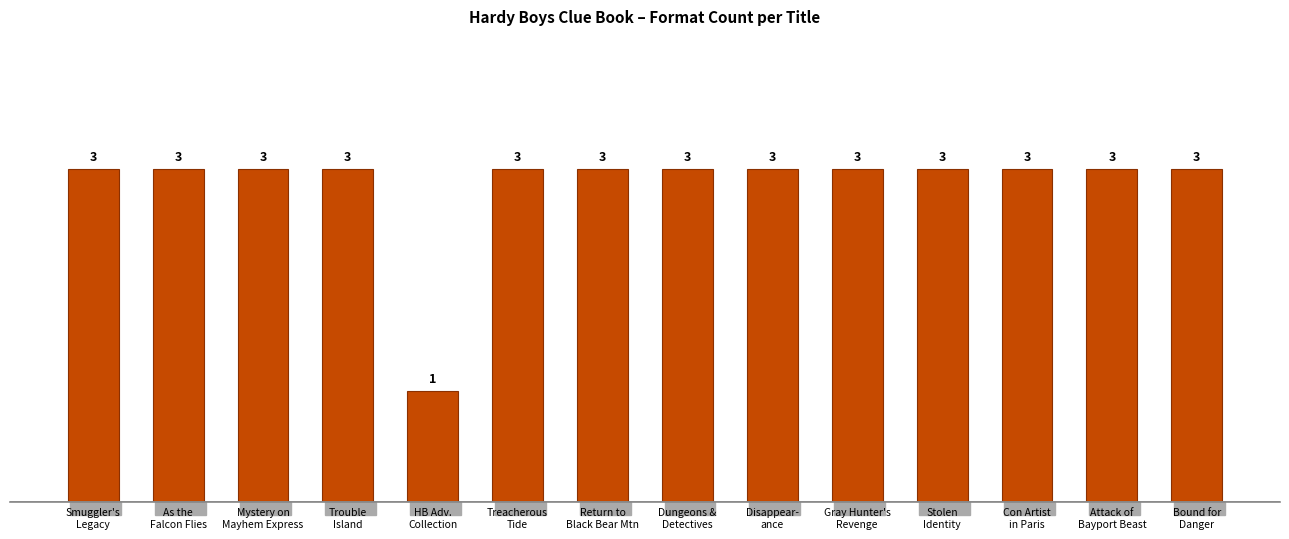

What is the sum of all values?

40